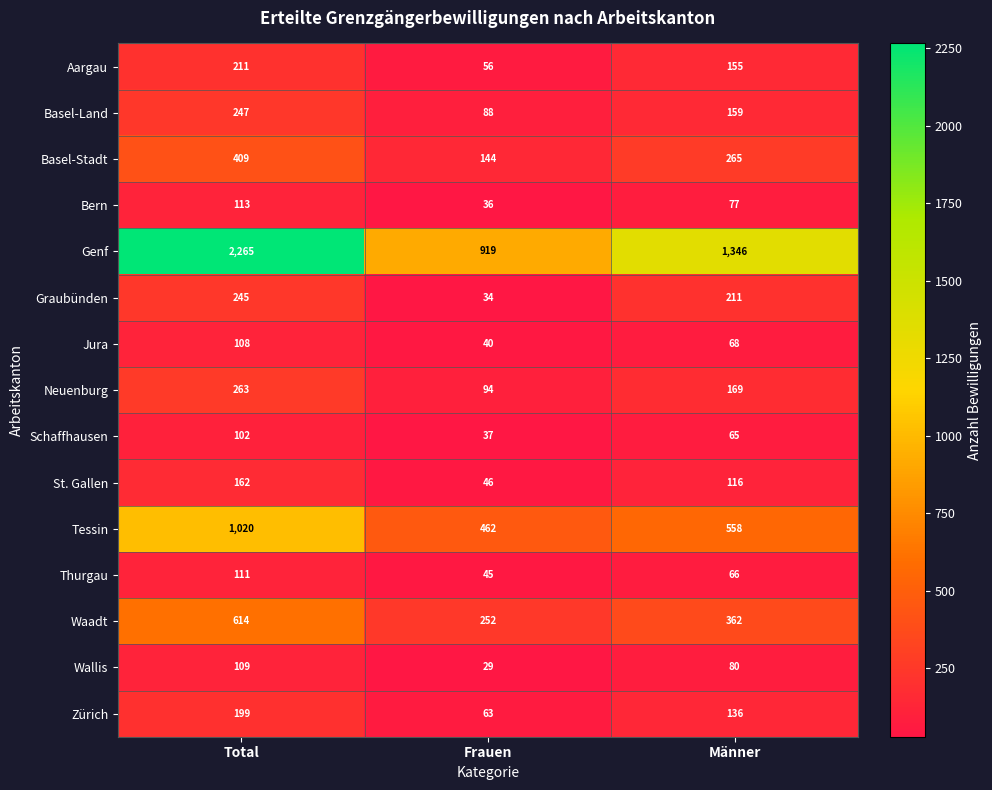

At which label does Aargau first exceed 155?

Total